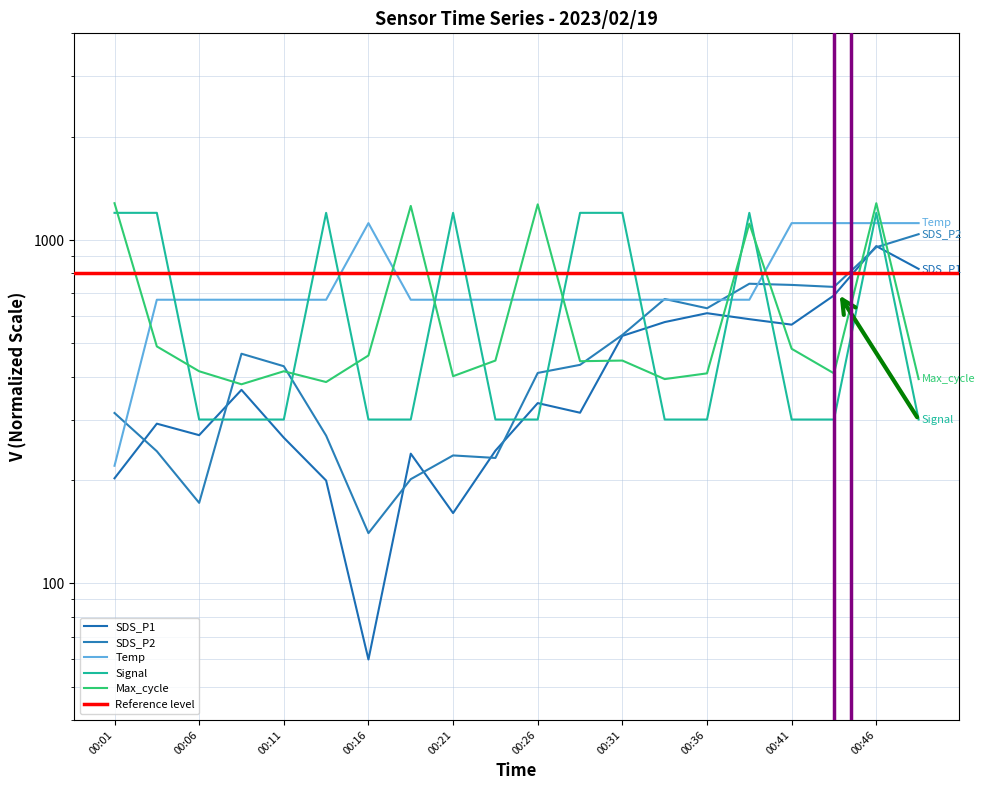

What is the difference between the Max_cycle values at 00:28 and 00:36?

34.7